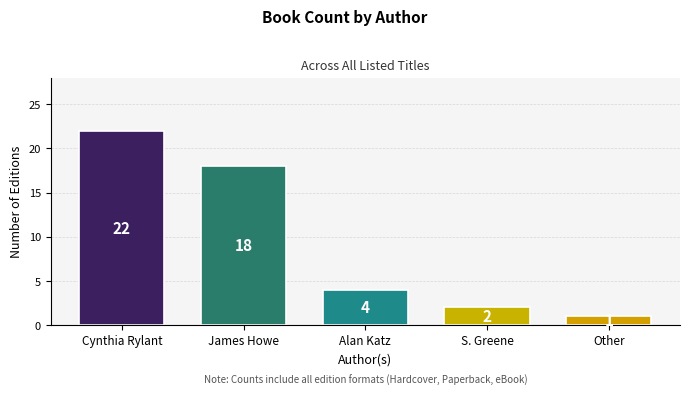

What is the maximum value shown in the chart?

22